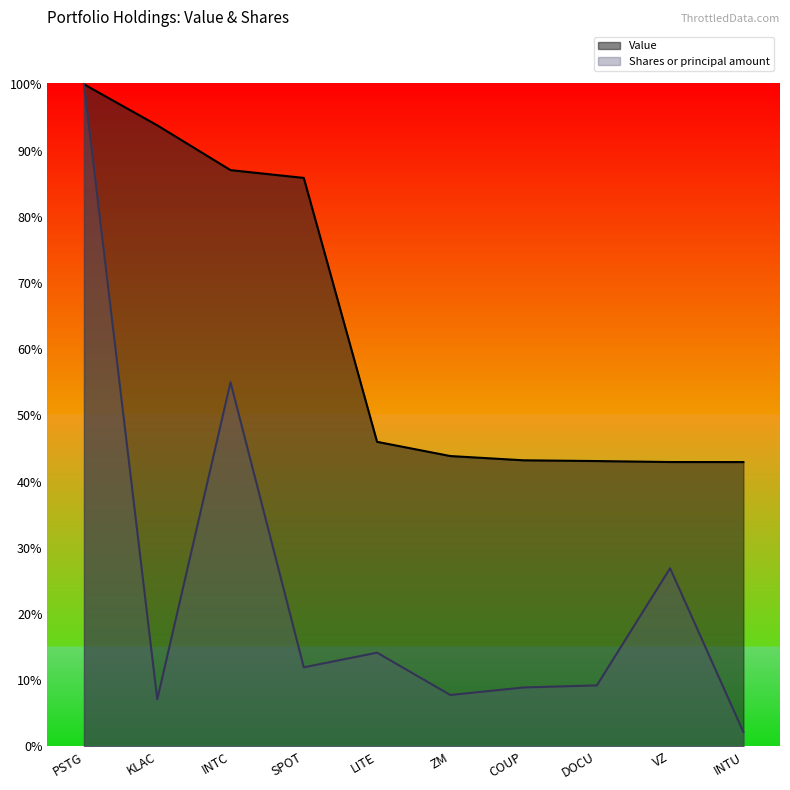

Which series has the largest range (max minus min)?

Shares or principal amount